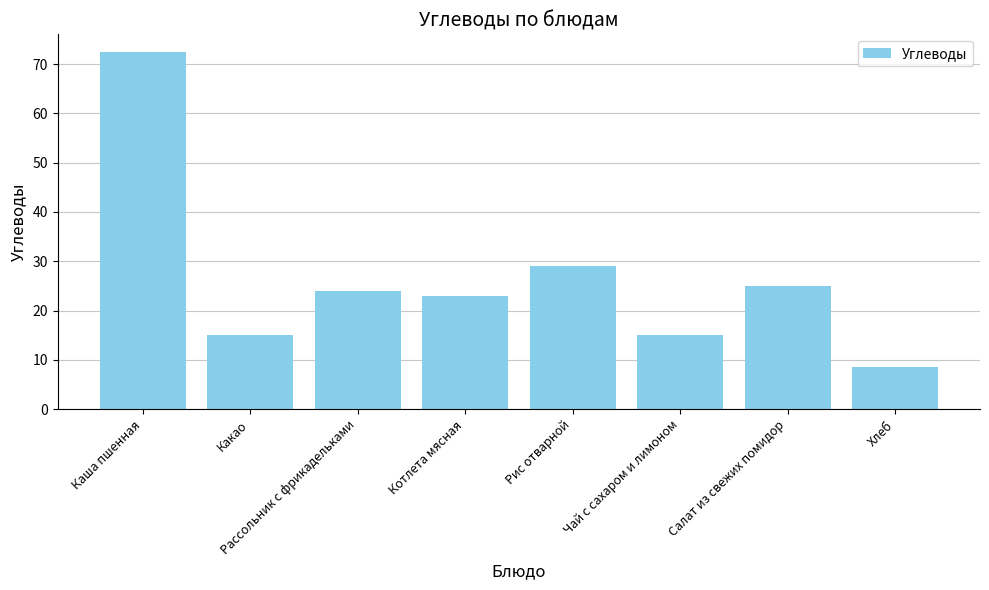

Does the chart contain any negative values?

No